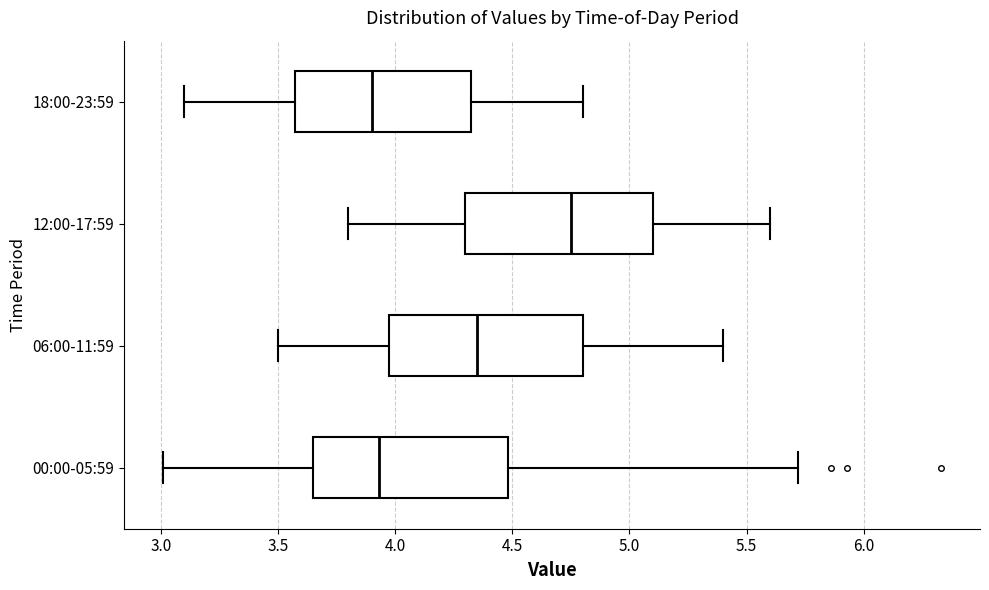

Where is the left edge of the box for 06:00-11:59 on the x-axis? The values are not printed on the chart, so give them approximately, as read against the axis.

4.00